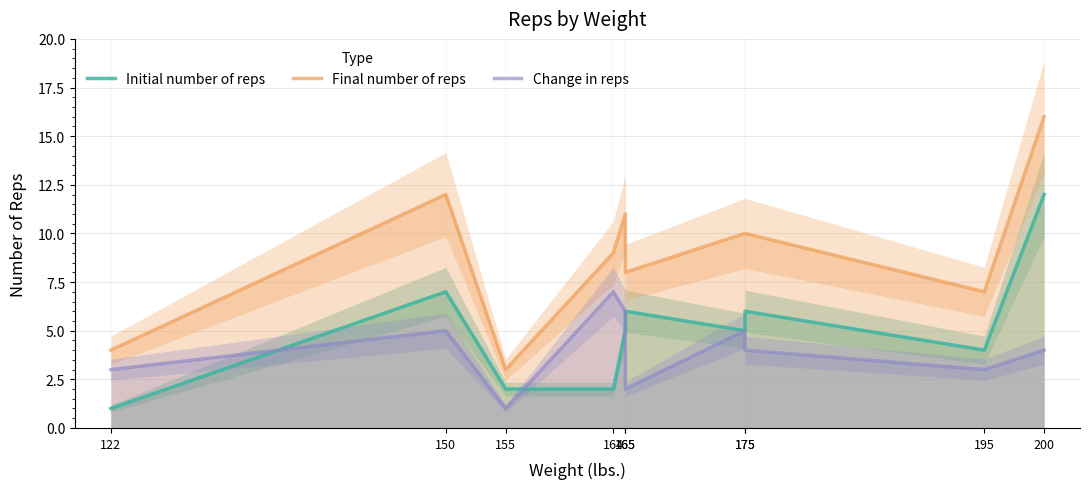

What is the difference between the Final number of reps values at 150 and 175?

2